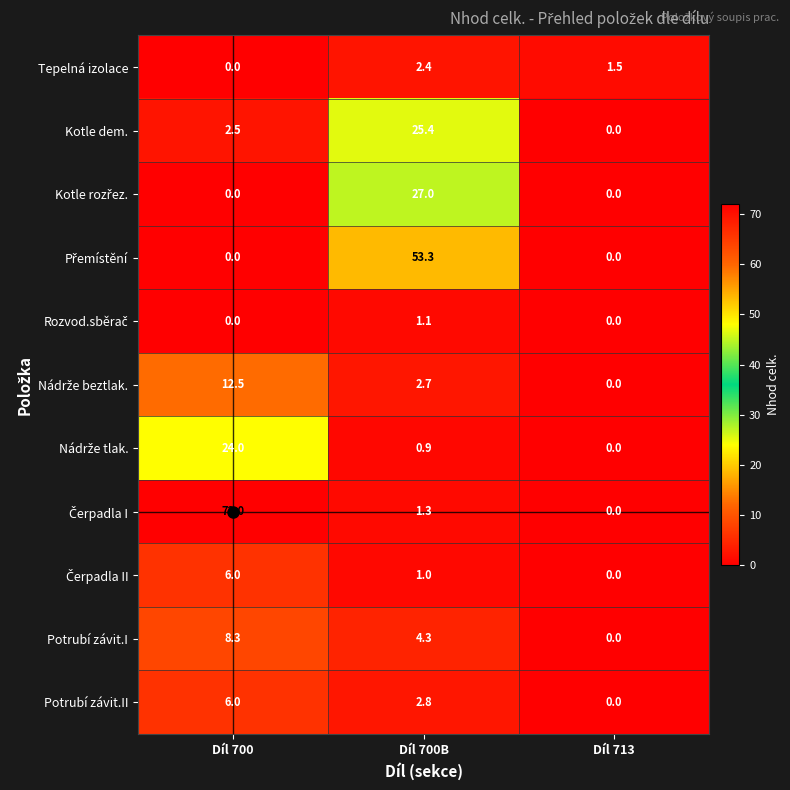

Read the Kotle dem. value at Díl 700B.

25.4